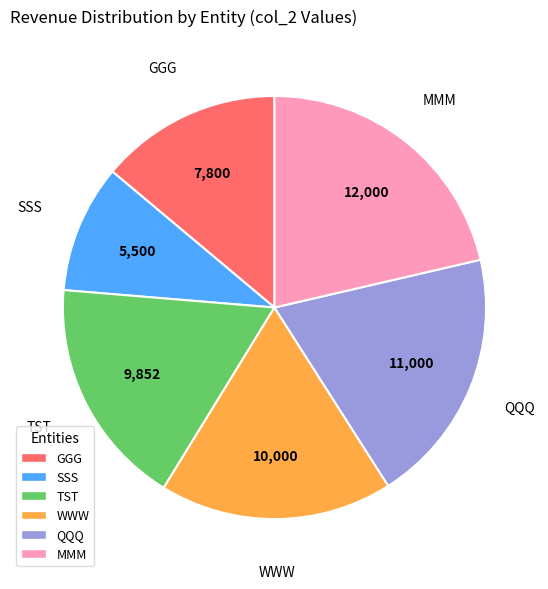

What is the smallest slice in the pie chart?

SSS